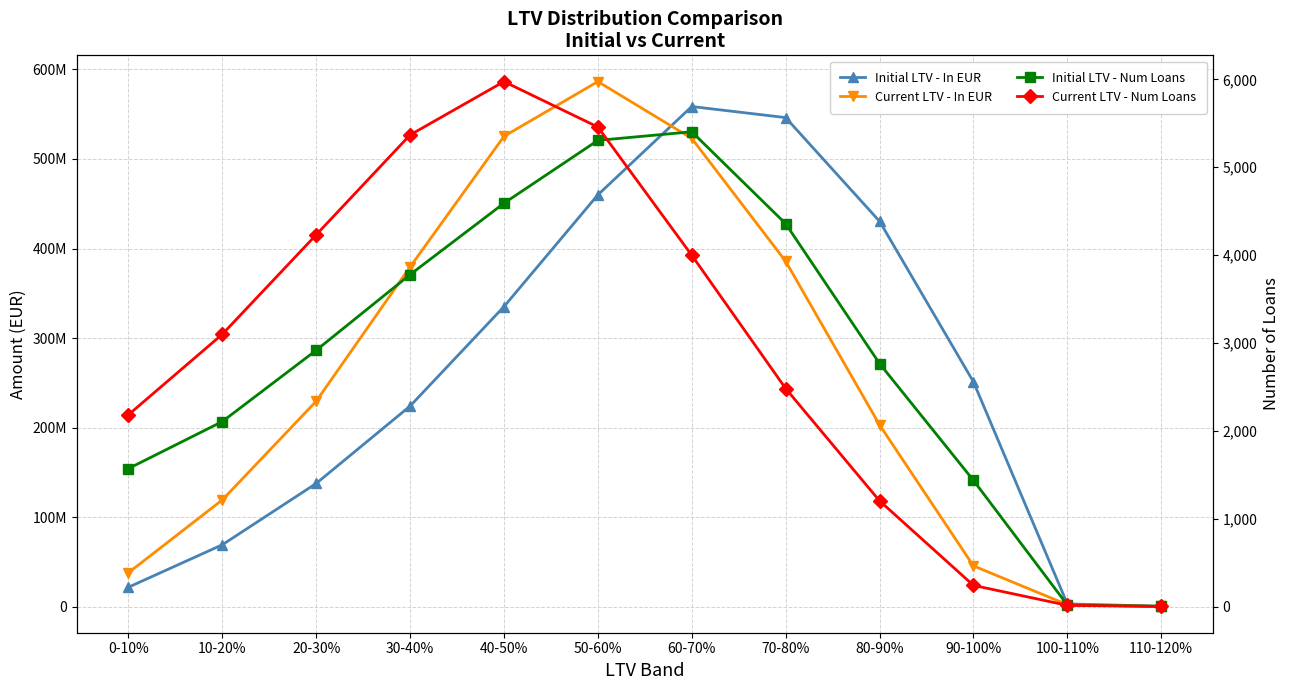

At 100-110%, list the series in order from largest to smallest.

Initial LTV - In EUR, Current LTV - In EUR, Initial LTV - Num Loans, Current LTV - Num Loans